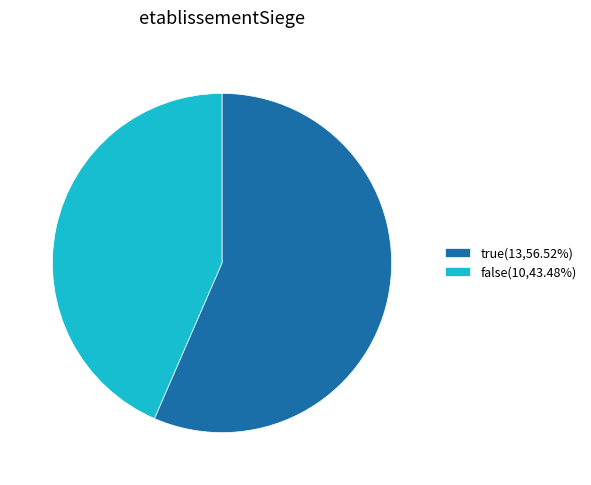

Between false and true, which is larger?

true